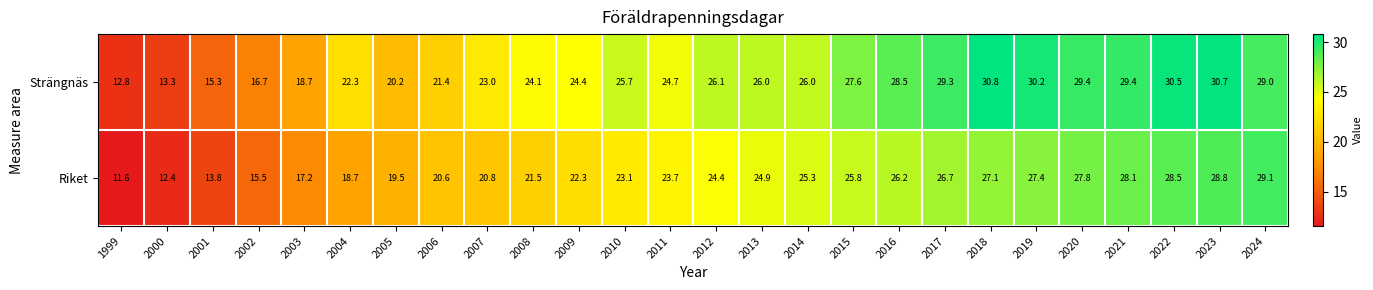

True or false: Riket has a value of 25.8 at 2015.

True